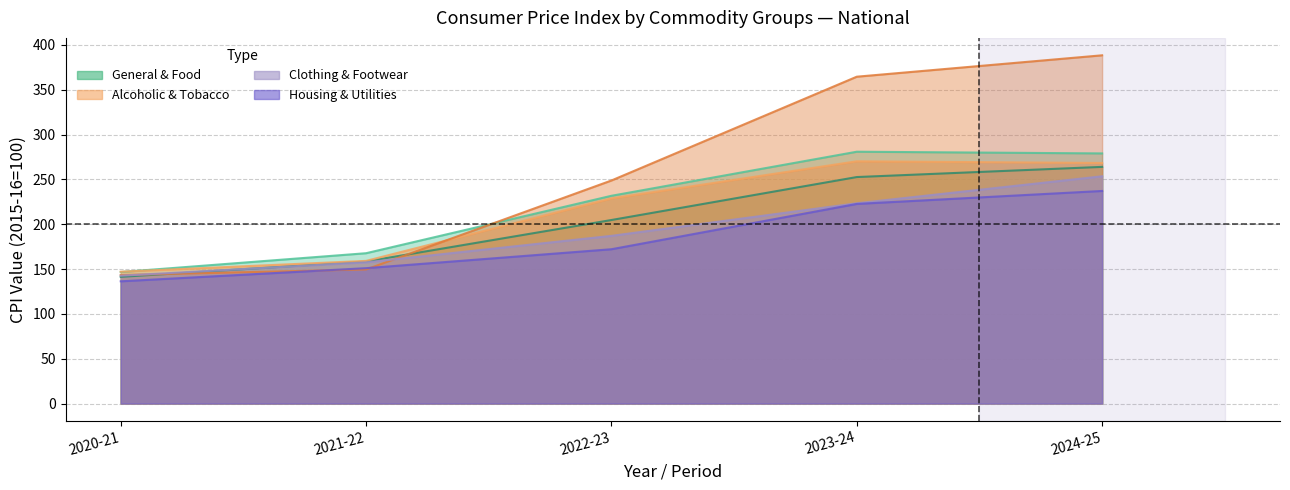

What is the difference between the Clothing & Footwear values at 2021-22 and 2023-24?

65.9